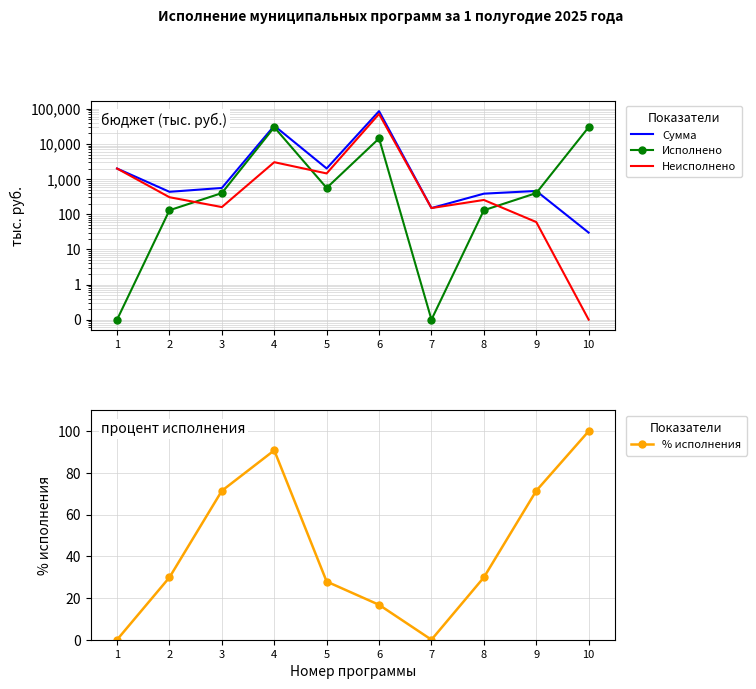

List the series in order of their peak value, lowest first.

% исполнения, Исполнено, Неисполнено, Сумма